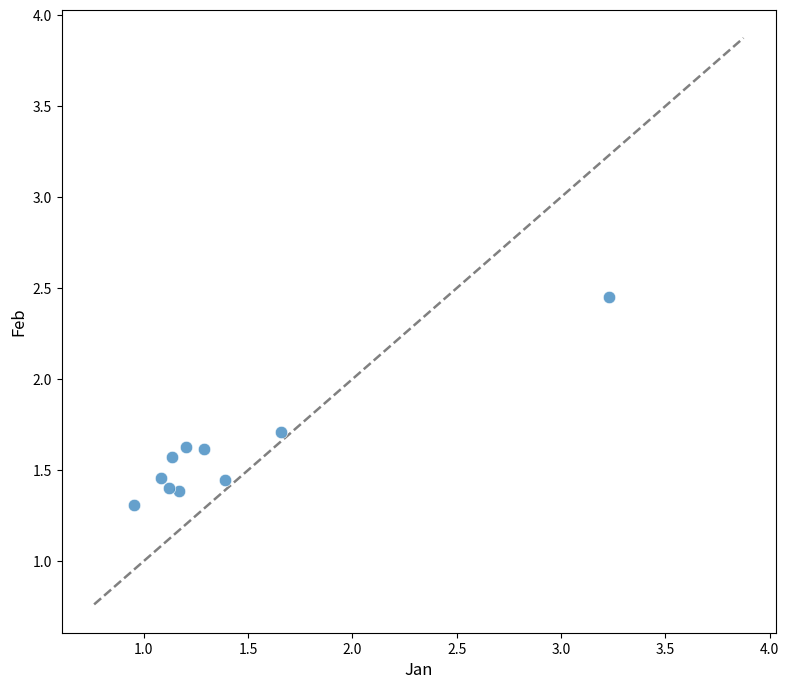

What is the range of X values (max minus min)?

2.3